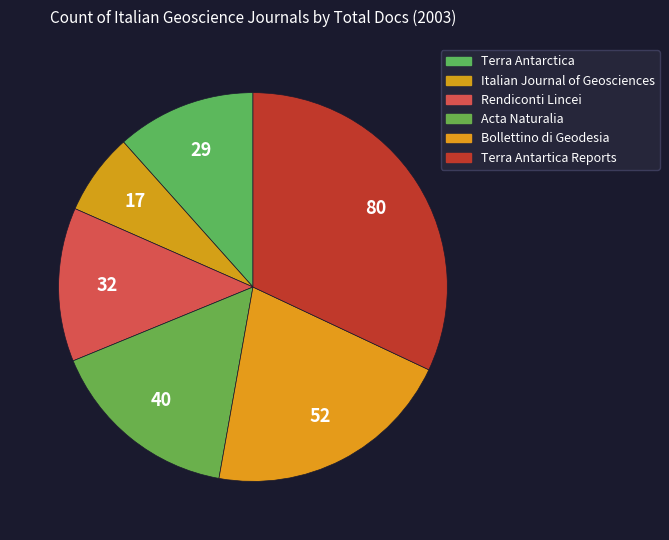

How many slices are in this pie chart?

6